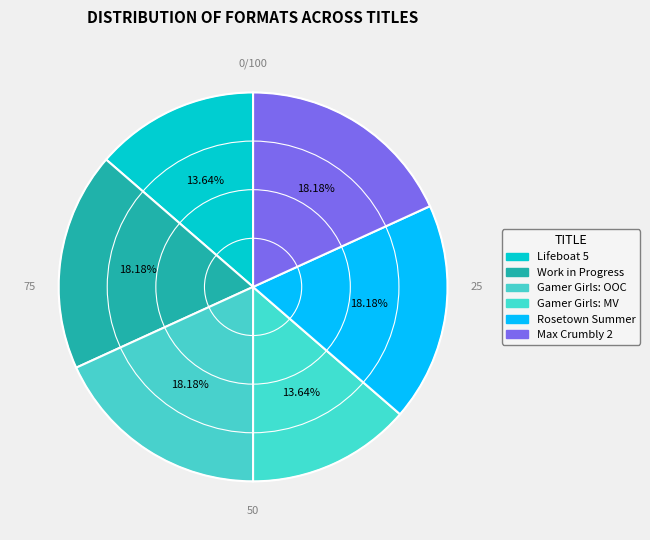

Count the number of slices in the pie.

6